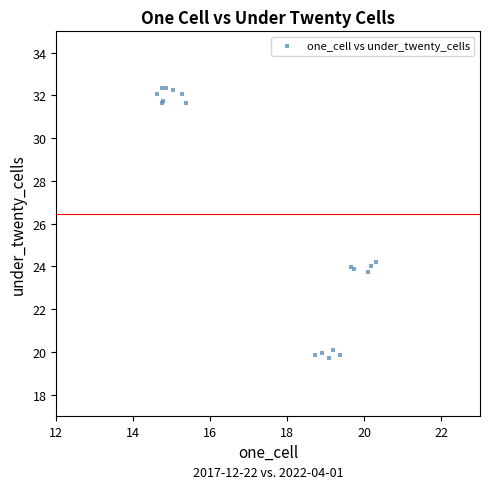

What Y value in the scatter plot is closest to 26?

24.2